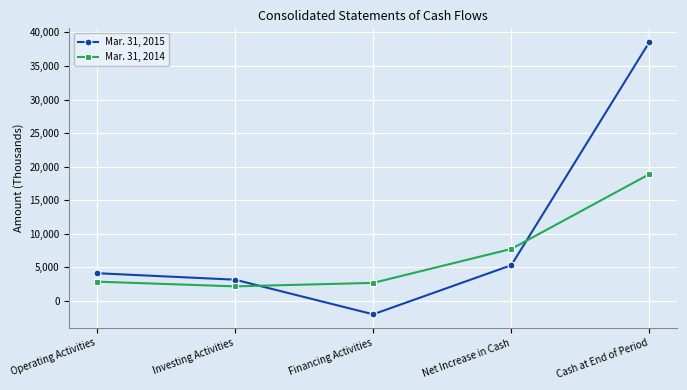

What is the difference between the highest and lowest values at Net Increase in Cash?

2425